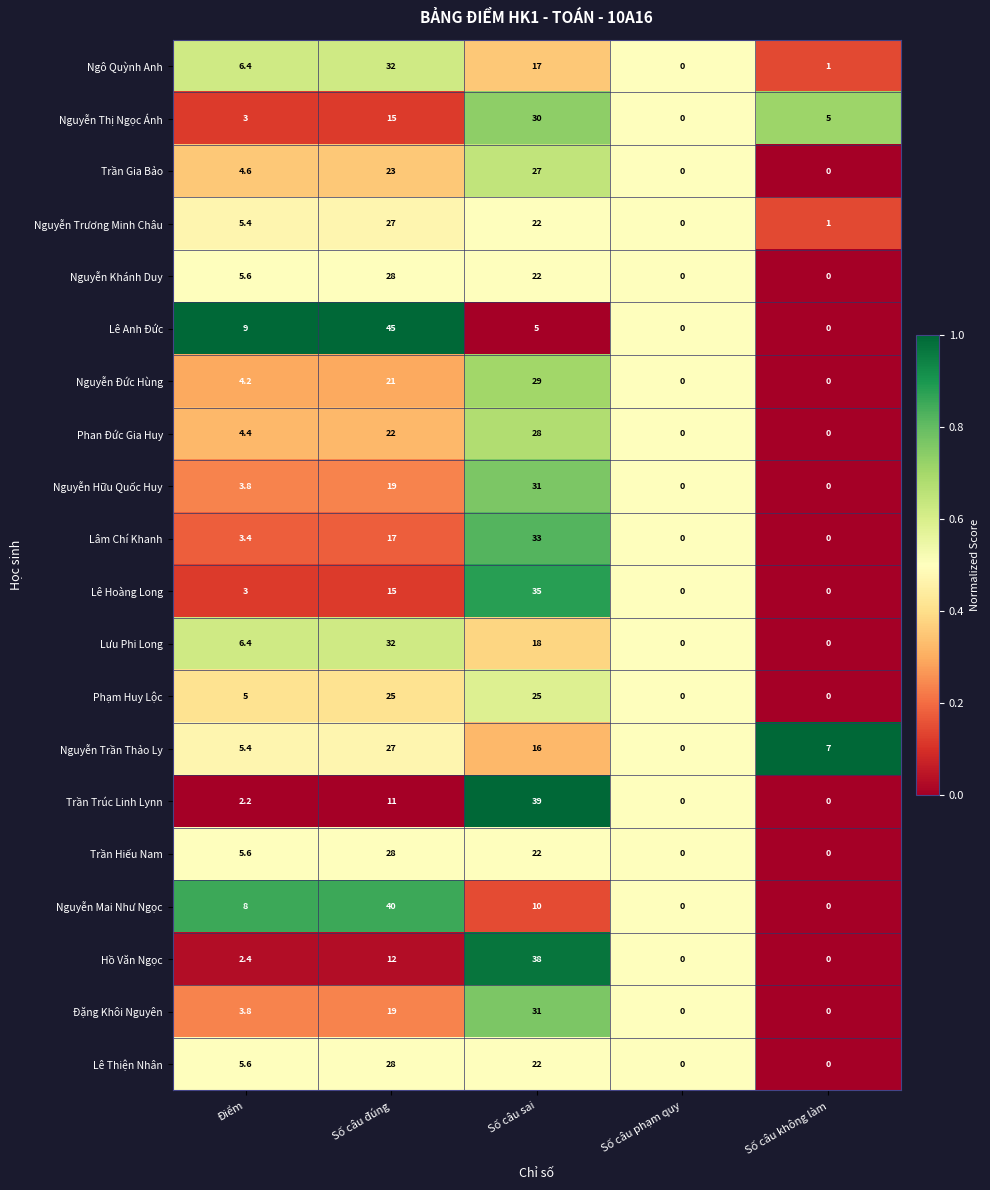

List the labels in order of Ngô Quỳnh Anh value, largest first.

Số câu đúng, Số câu sai, Điểm, Số câu không làm, Số câu phạm quy